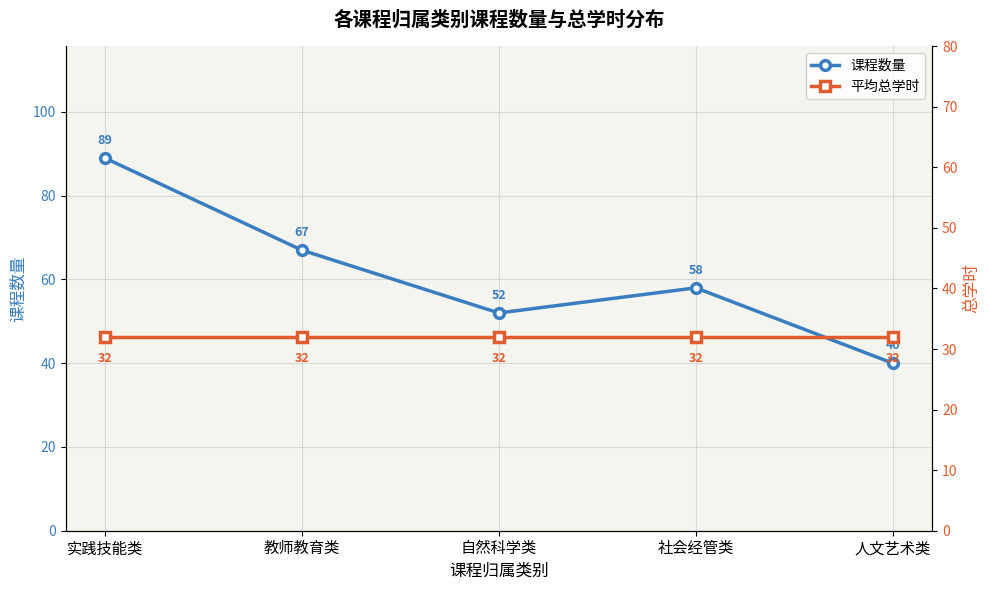

What are all the series names shown in the legend?

课程数量, 平均总学时